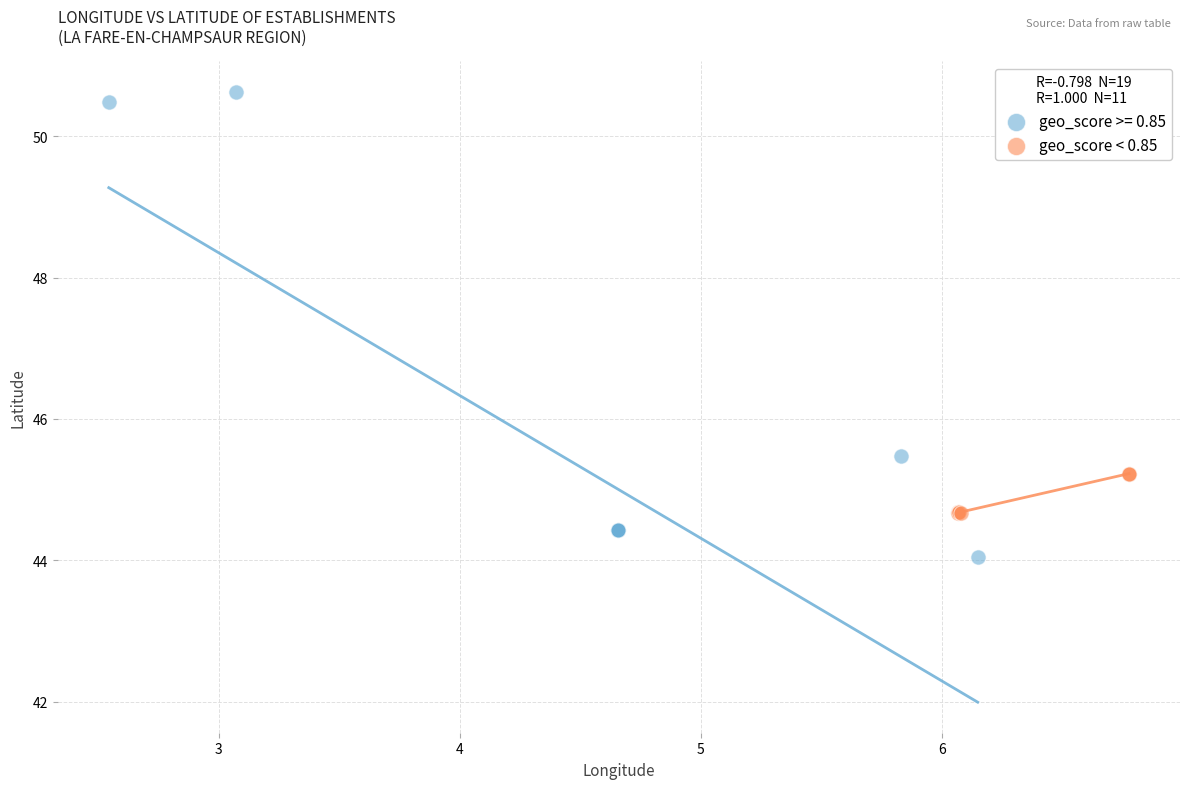

Which series reaches the maximum Y coordinate?

geo_score >= 0.85